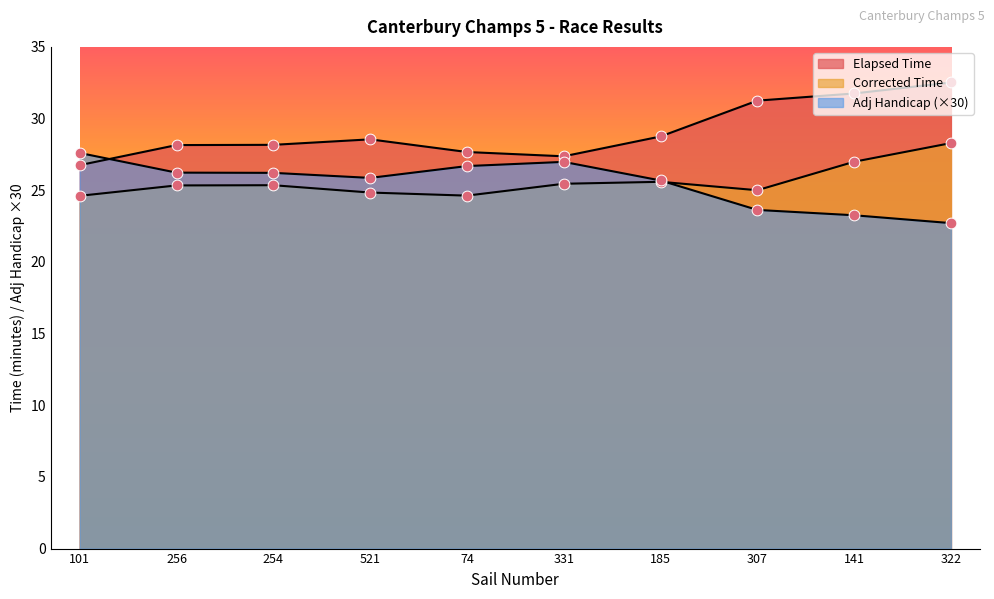

Which series contains the highest Y value?

Elapsed Time